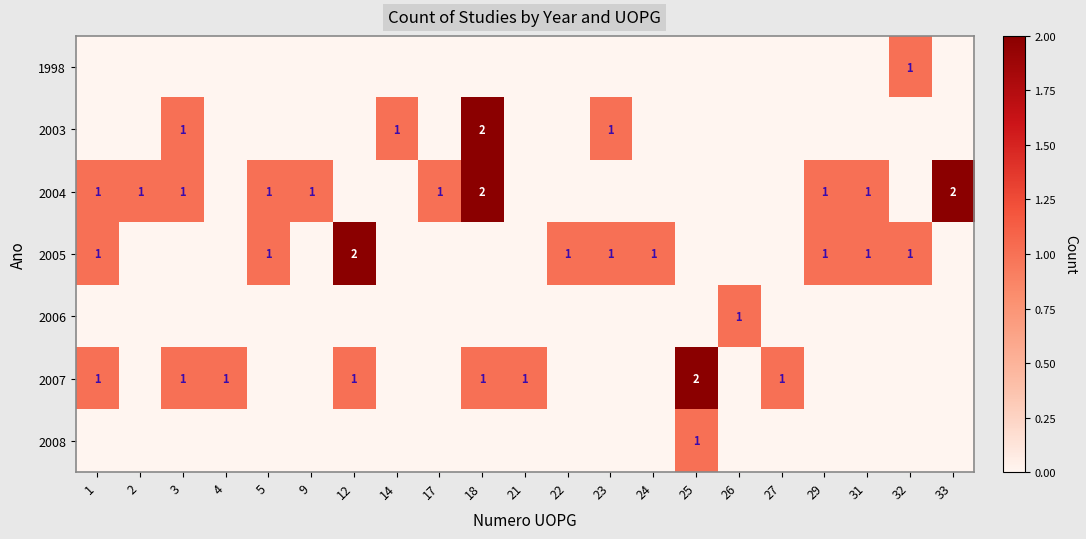

True or false: 2007 has a value of 2 at 3.

False